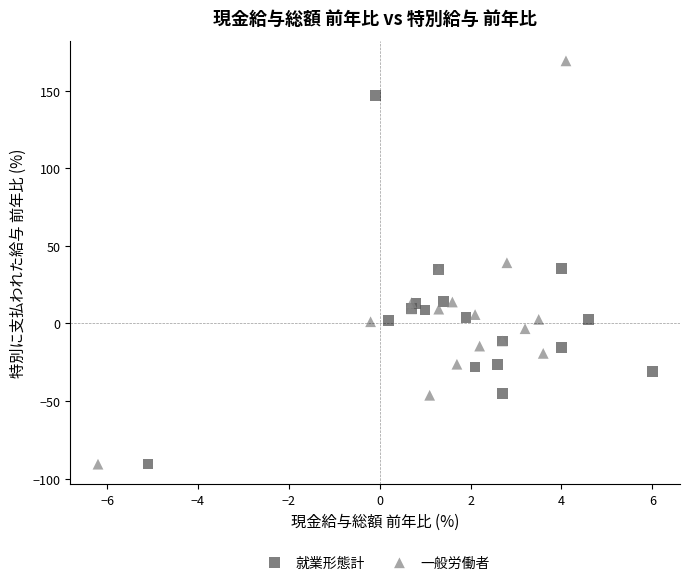

Which series contains the highest Y value?

一般労働者